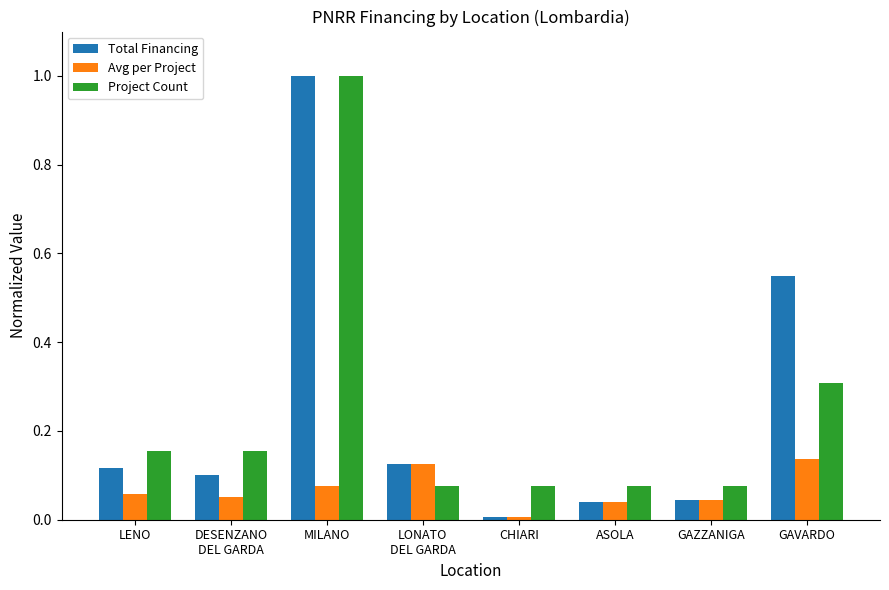

What is the total value across all series at GAVARDO?

1.0